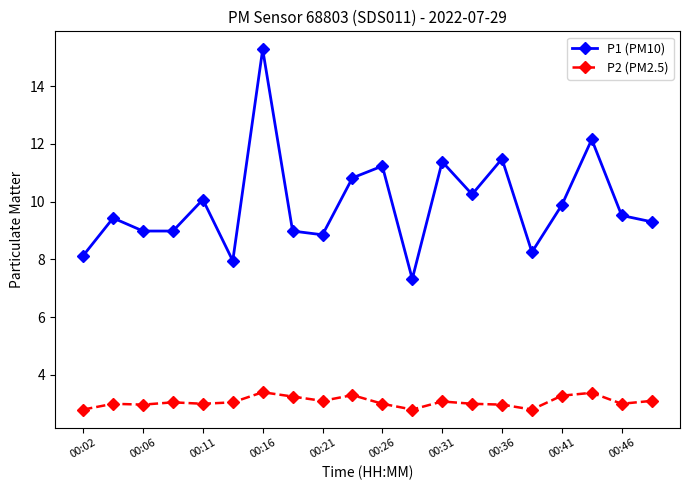

What is the highest value of the P1 (PM10) series?

15.3